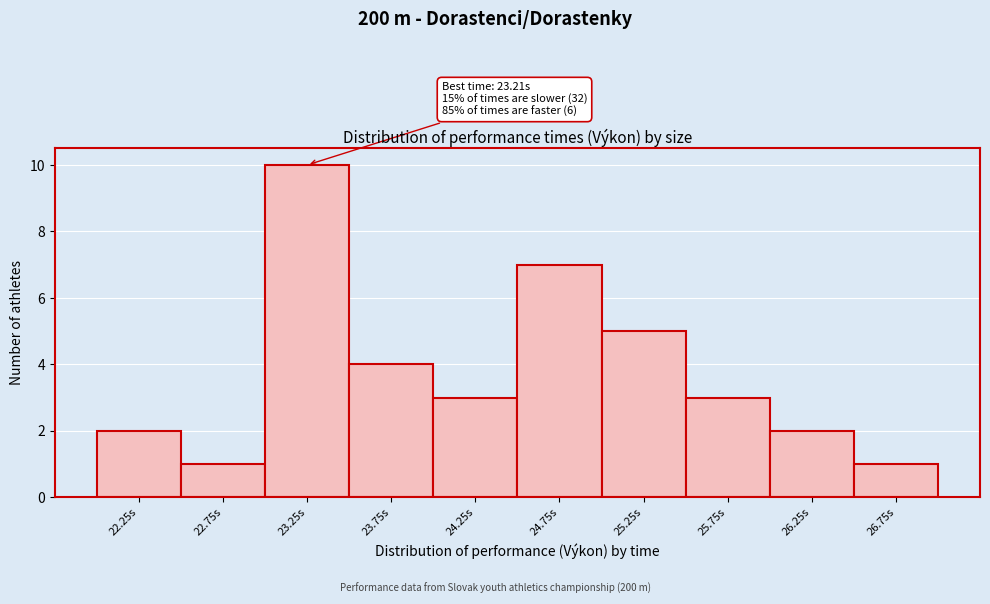

Over which range of the x-axis is the bar tallest?

23.0 to 23.5